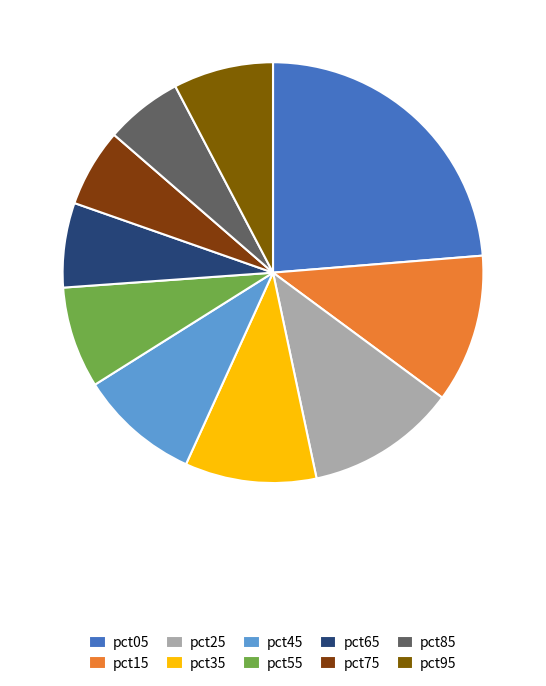

Count the number of slices in the pie.

10